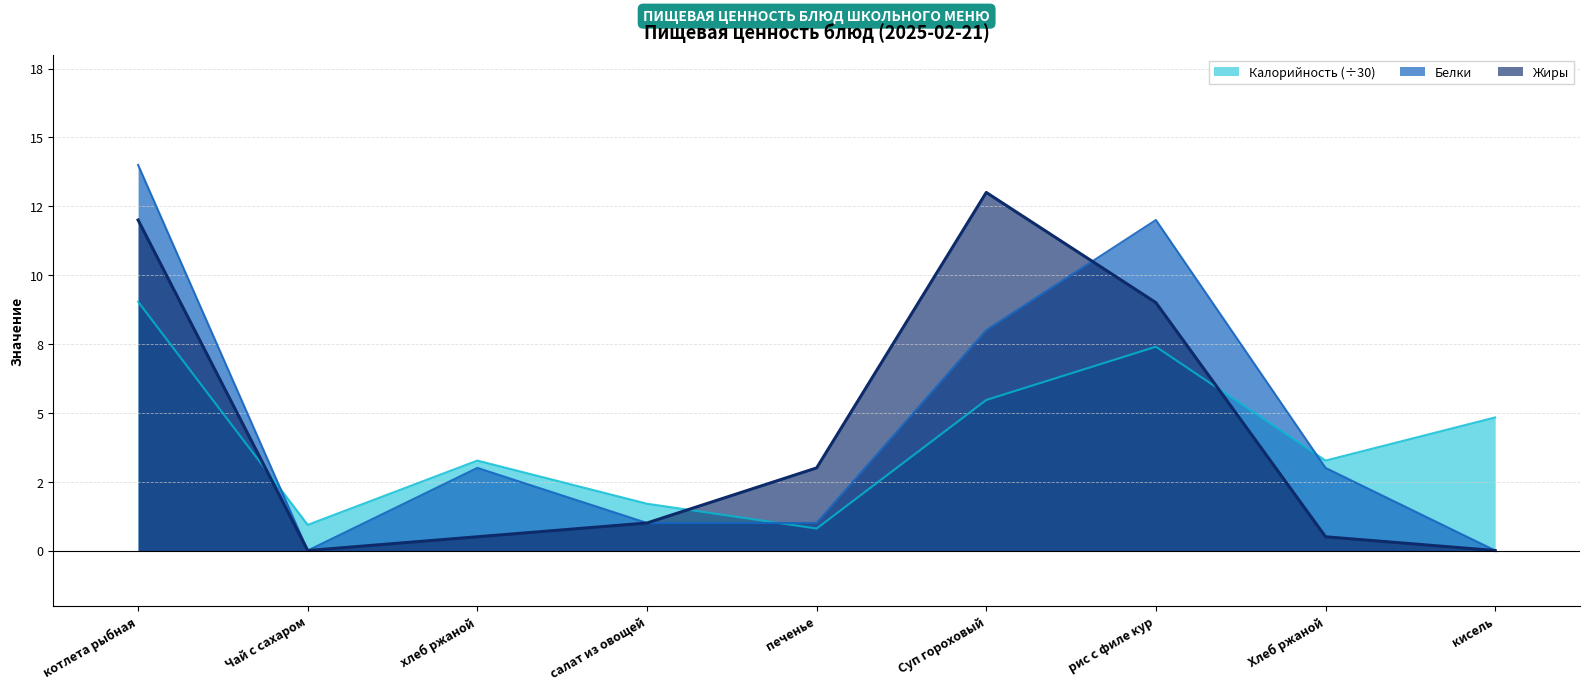

How many times do Жиры and Белки cross each other?

1